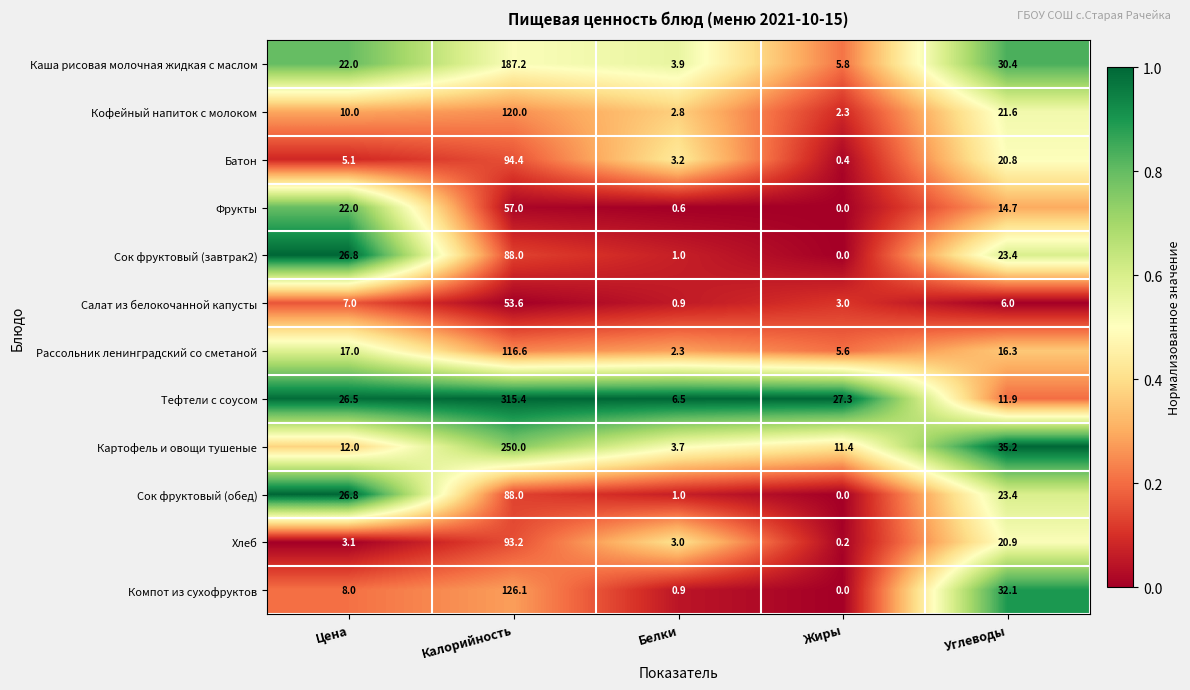

Is it true that Салат из белокочанной капусты equals 3.0 at Жиры?

True